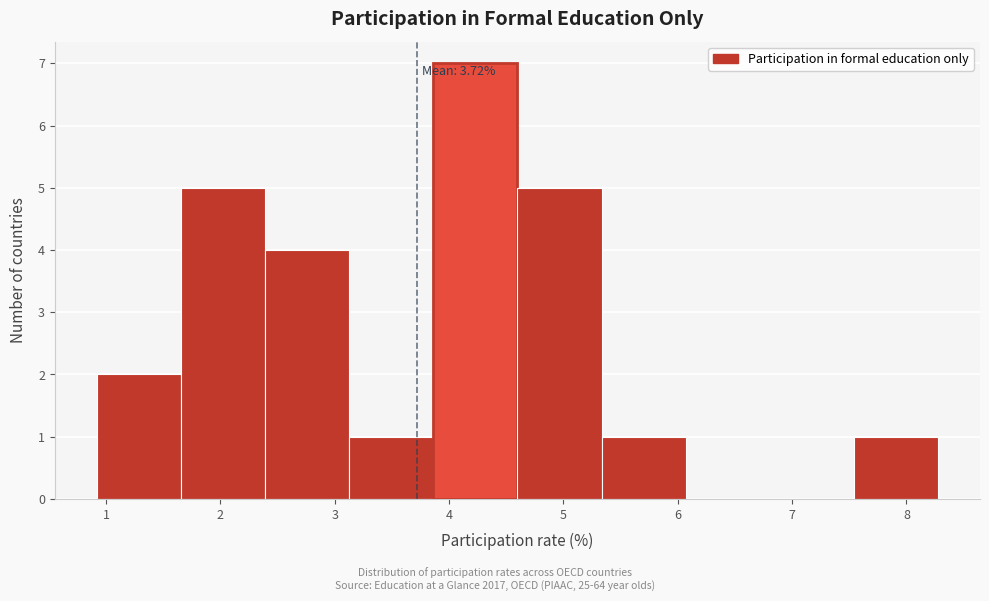

Over which range of the x-axis is the bar tallest?

3.9 to 4.6